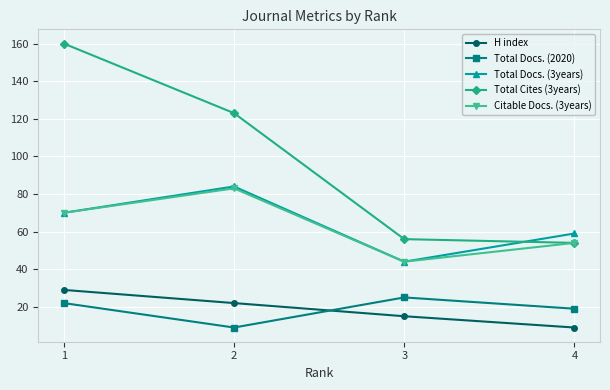

How many values in the Total Docs. (3years) series are below 70?

2